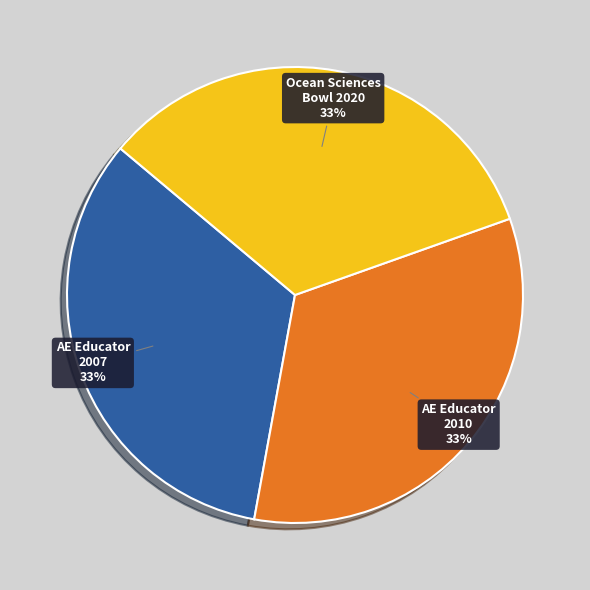

Does any single category account for the majority?

No